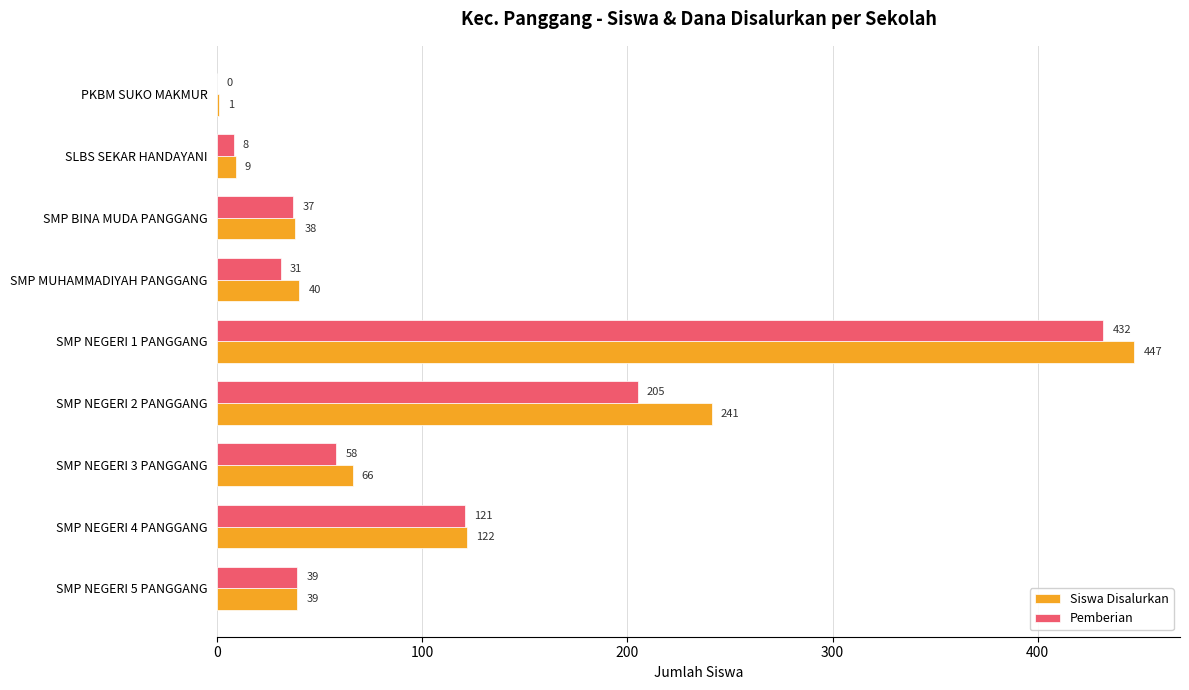

How many values in Pemberian are above zero?

8